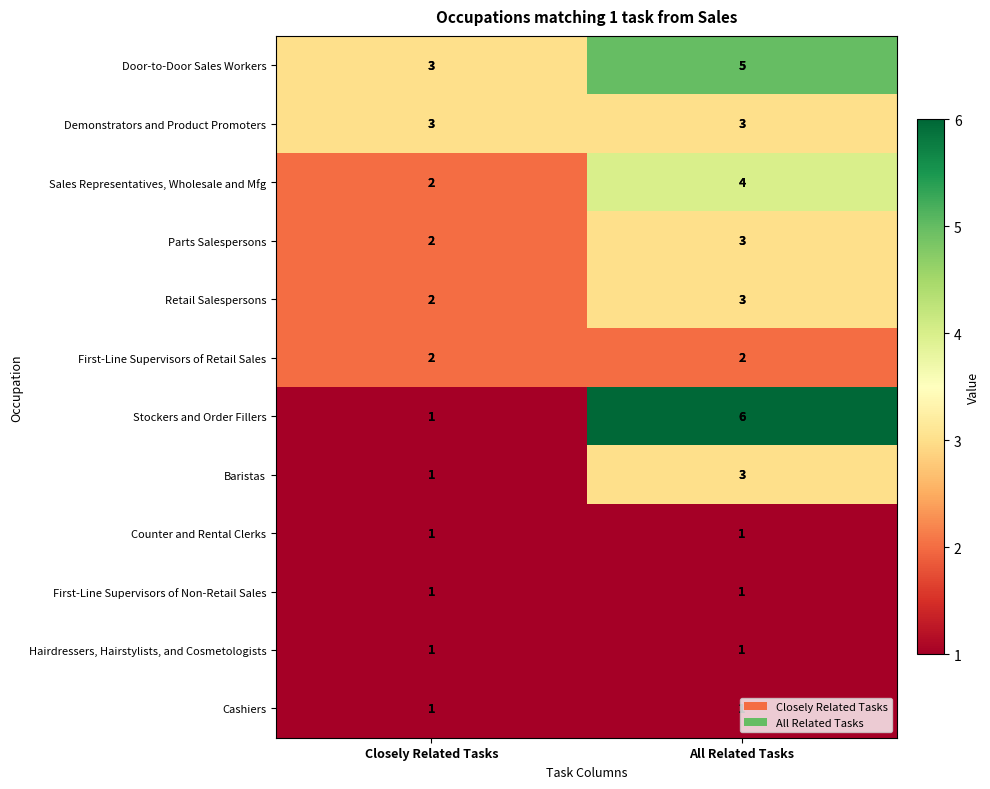

What is the total value across all series at Closely Related Tasks?

20